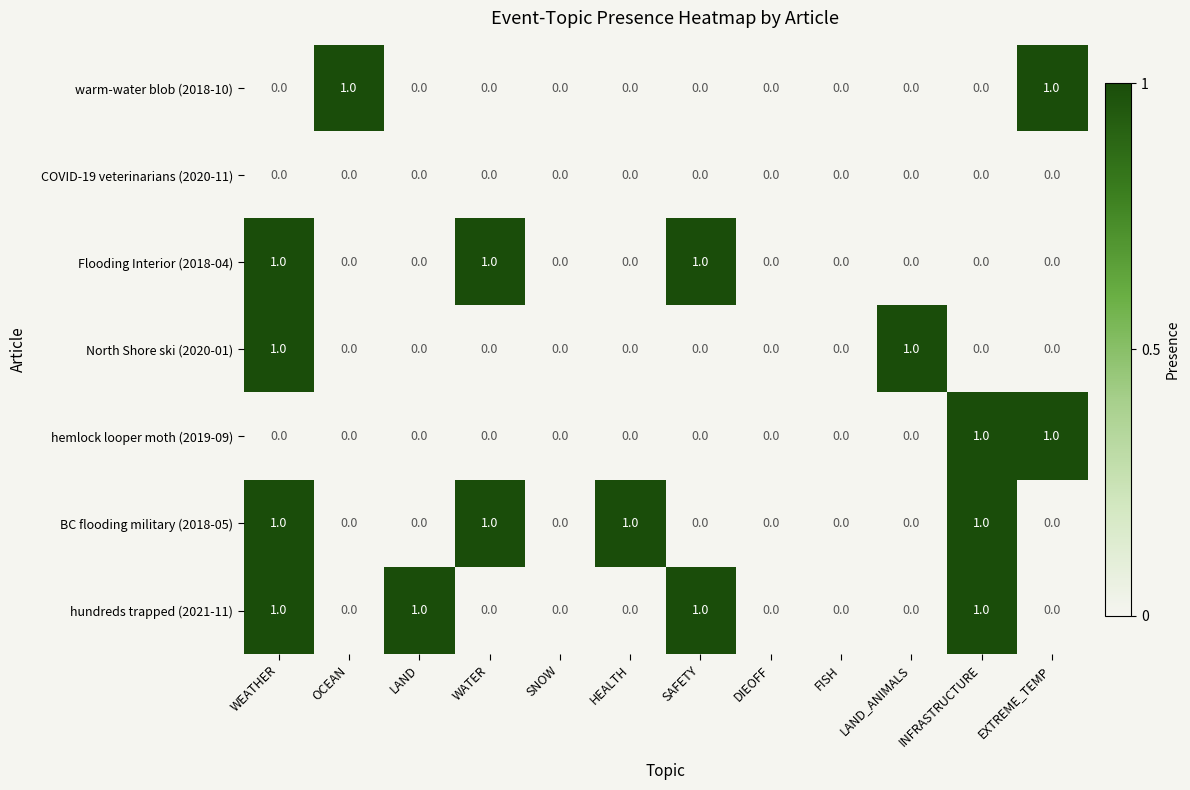

Is it true that warm-water blob (2018-10) equals 0 at OCEAN?

False